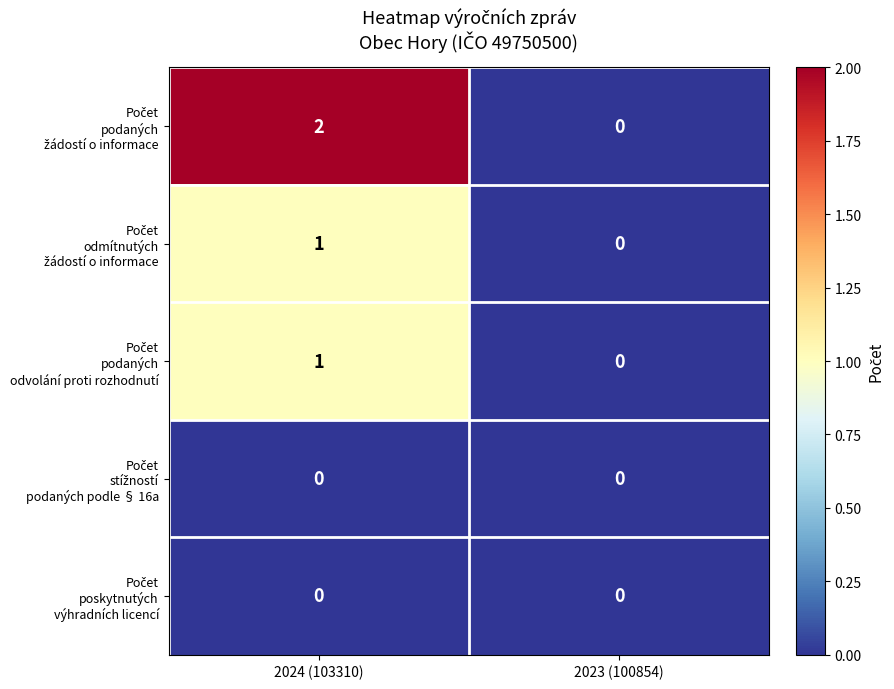

At which category is the sum across all series the highest?

2024 (103310)